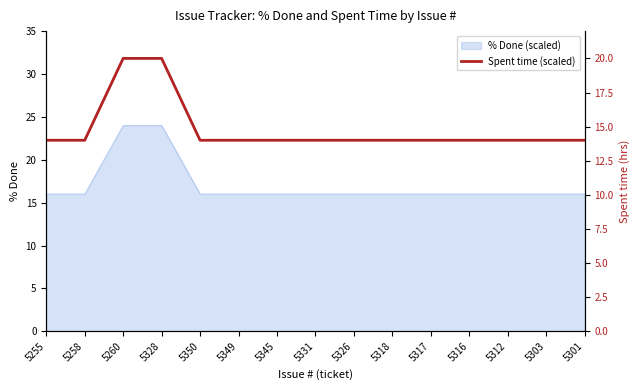

Is it true that the value at 5258 is 8?

False